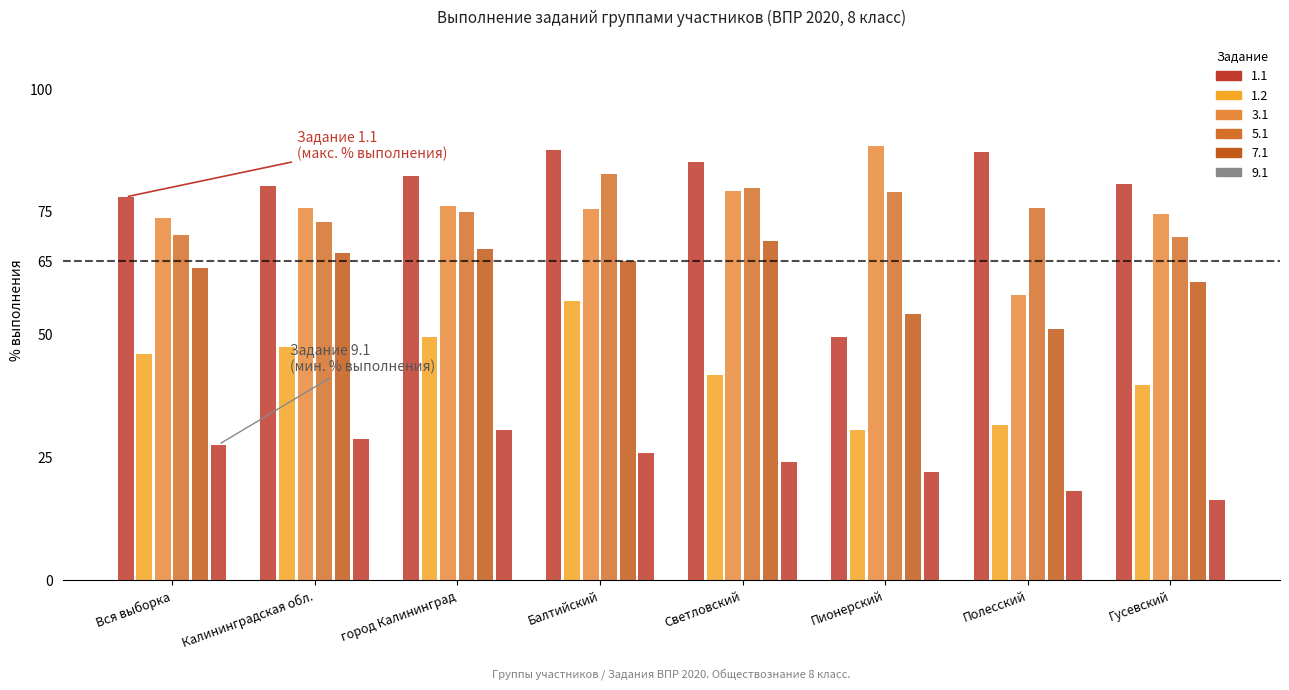

Which category has the lowest value in the 1.1 series?

Пионерский